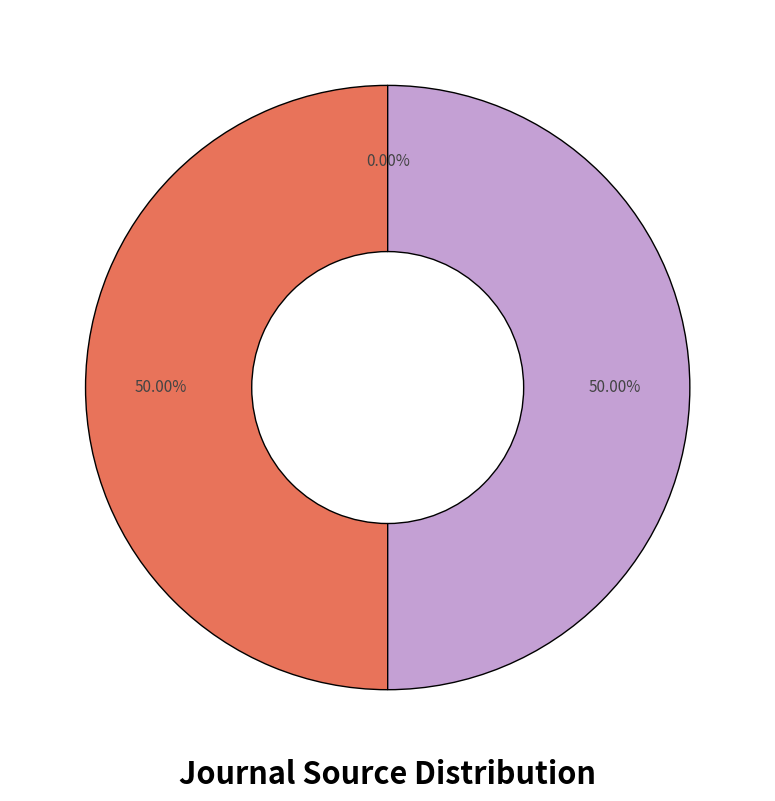

How many segments does this pie chart have?

3